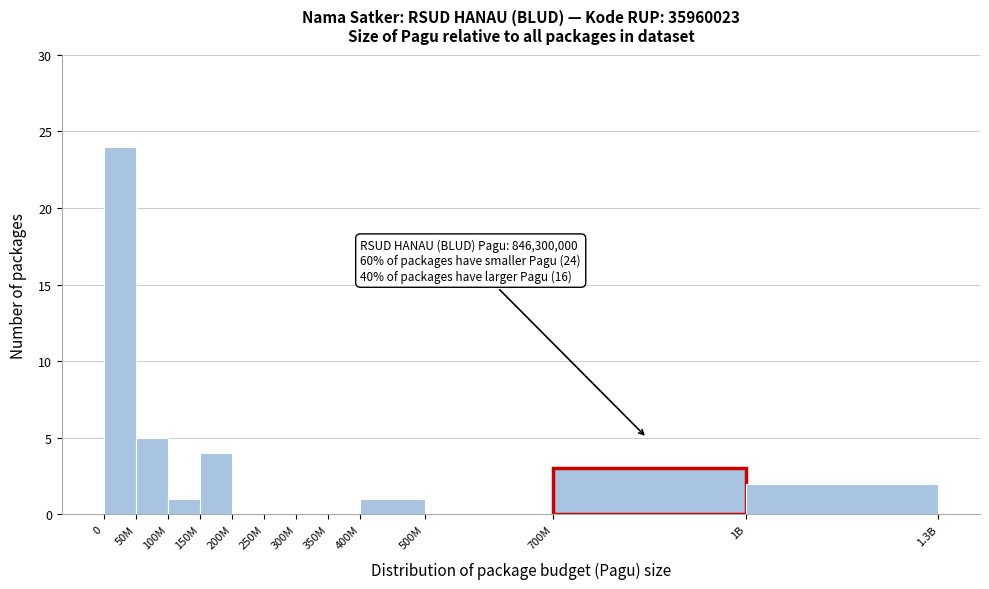

Reading right to left, transcribe all the data shown in this chart.

1B=2	700M=3	500M=0	400M=1	350M=0	300M=0	250M=0	200M=0	150M=4	100M=1	50M=5	0=24